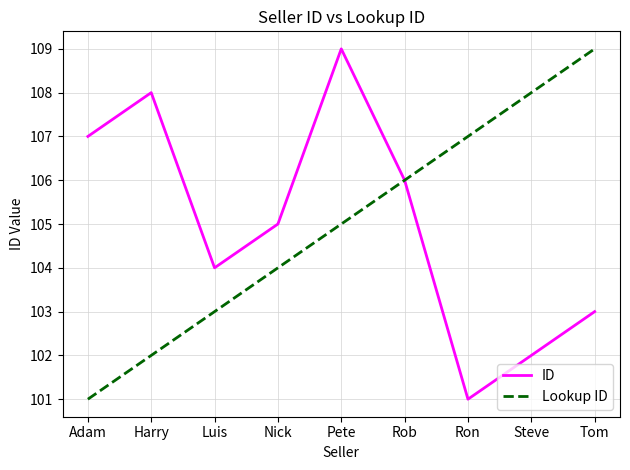

True or false: Lookup ID has more than 0 points higher than both neighbors.

False